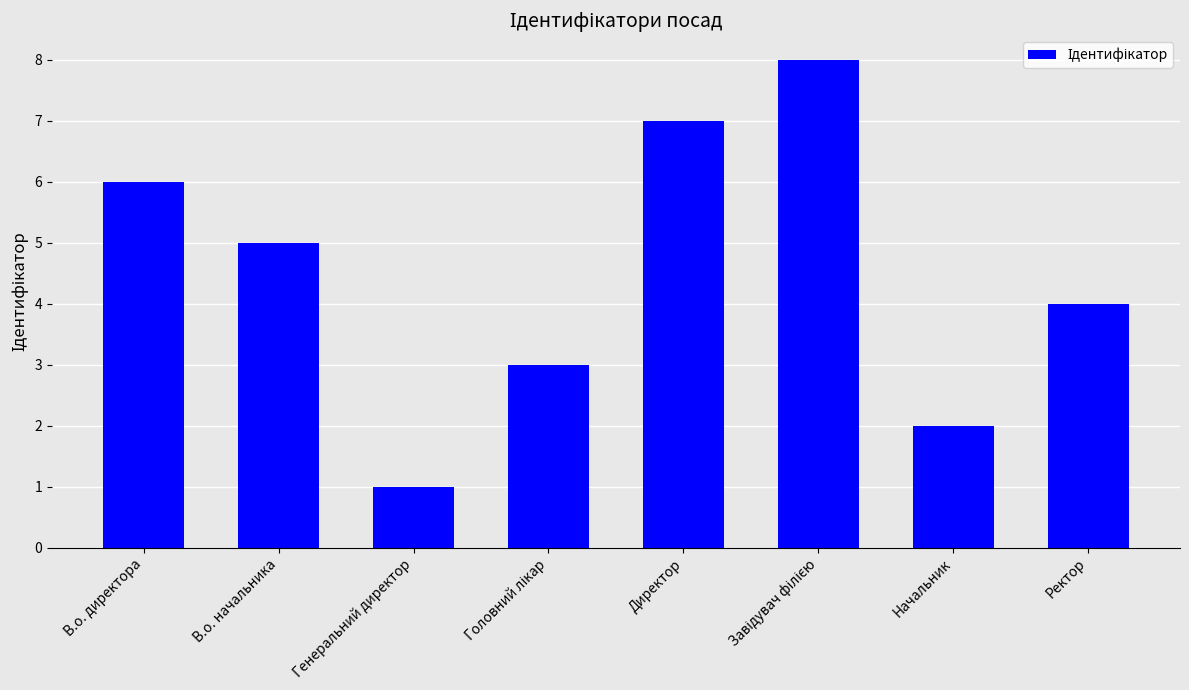

What is the label of the 1st bar from the right?

Ректор